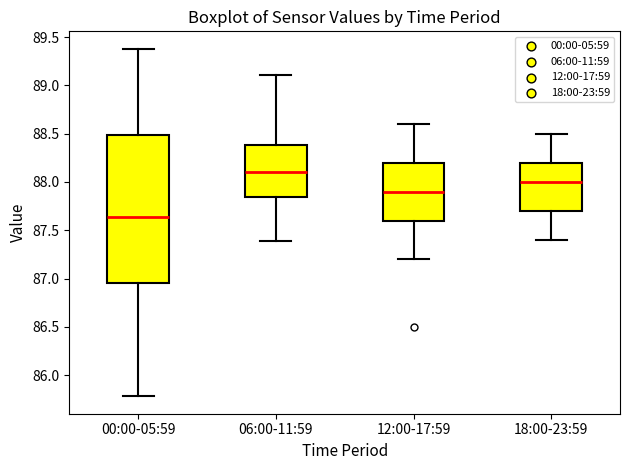

Which box has the lowest median line?

00:00-05:59